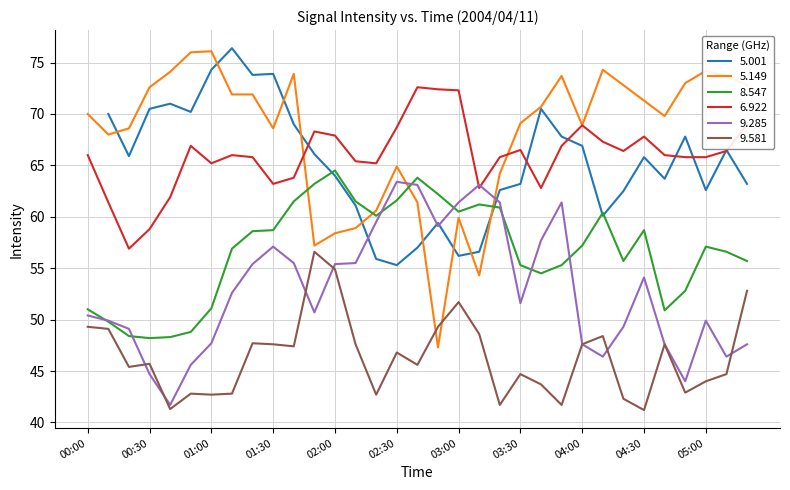

Which series has the largest range (max minus min)?

5.149